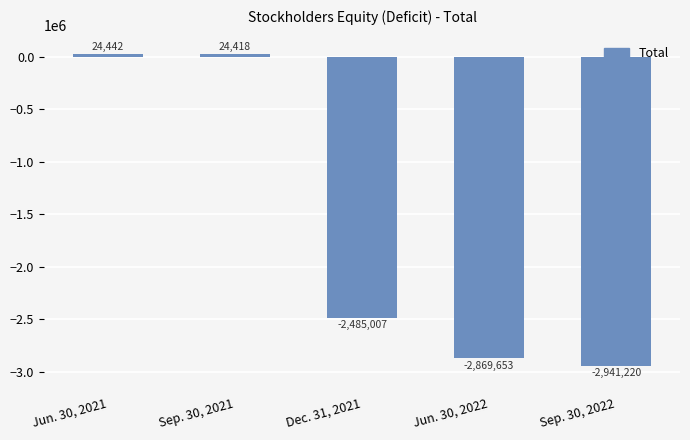

What position from the left is Sep. 30, 2022?

5